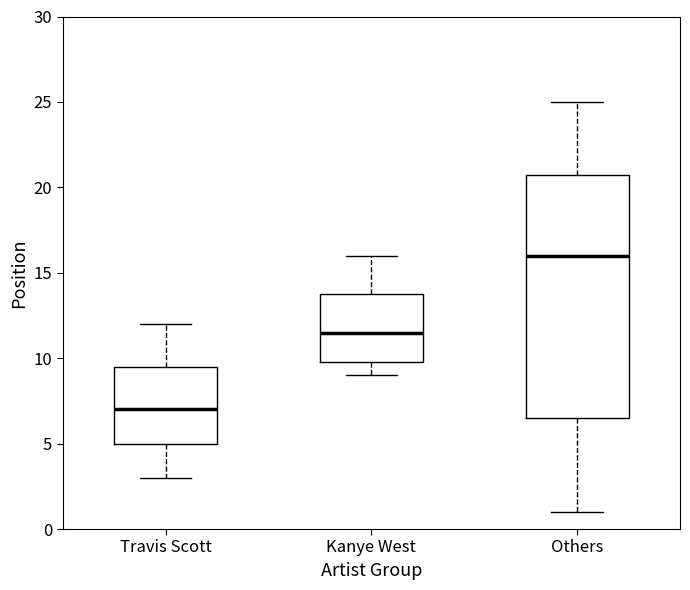

Which box's median line is the lowest?

Travis Scott